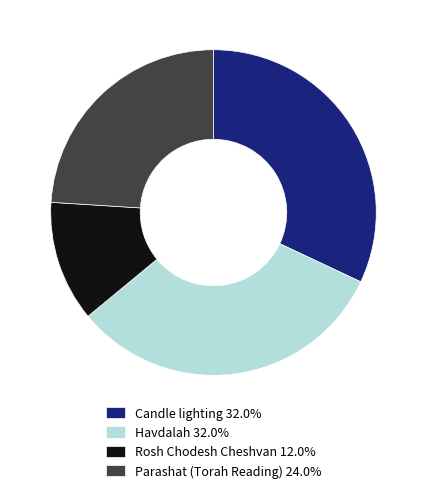

Which category has the smallest portion of the pie?

Rosh Chodesh Cheshvan